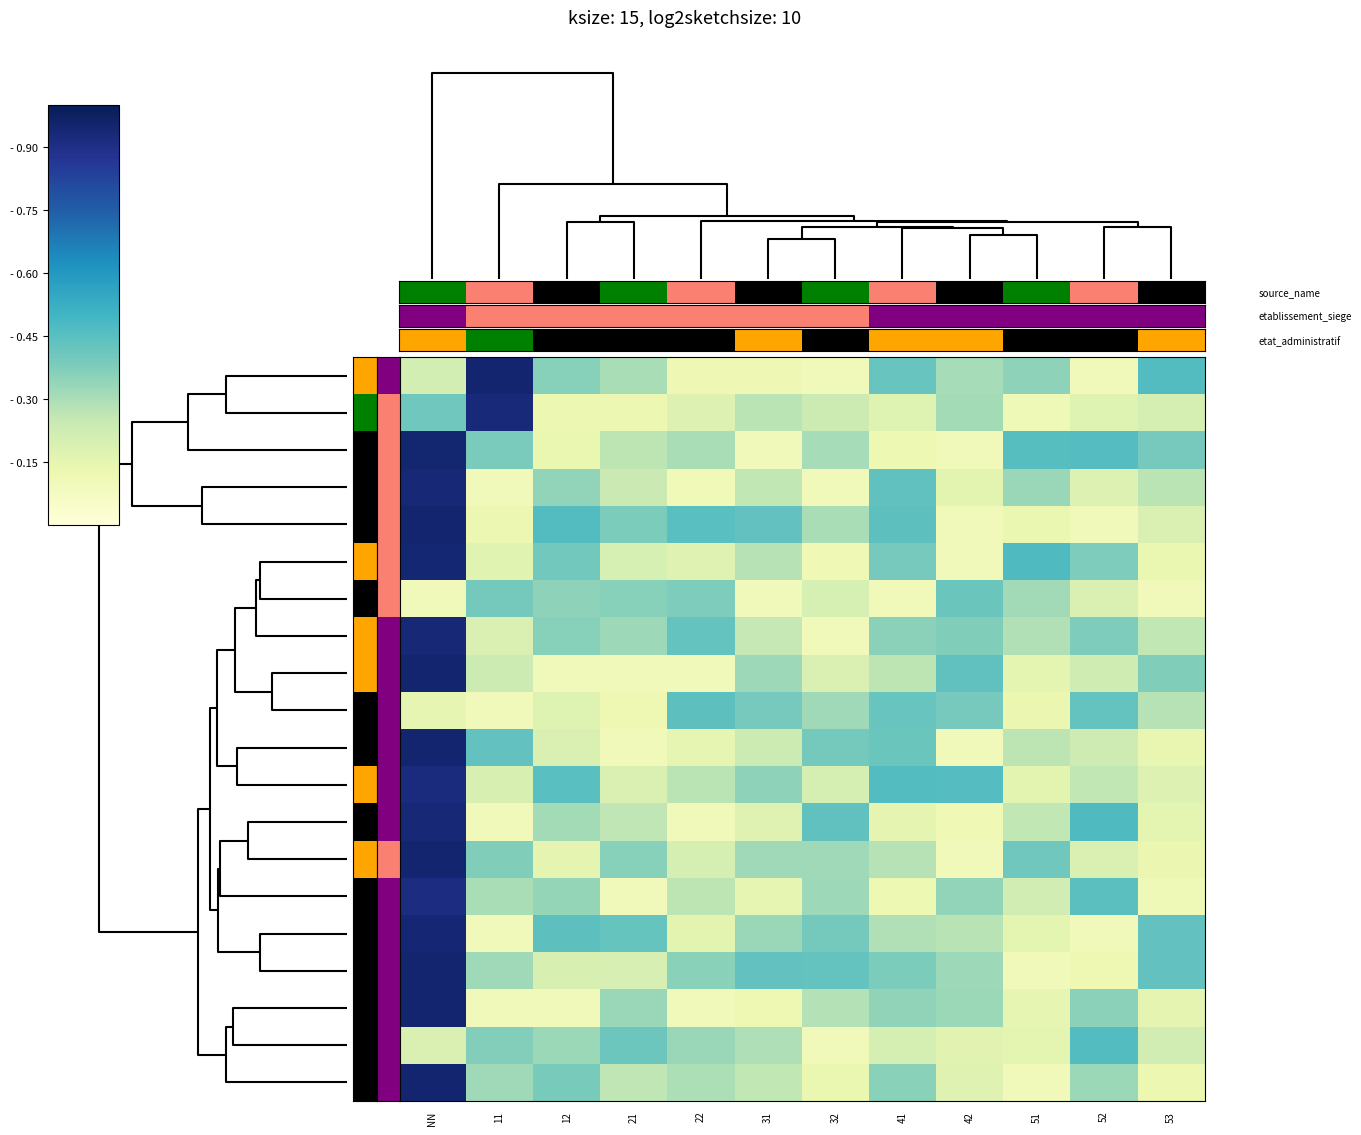

True or false: 00029 has a value of 0.1 at 42.

False